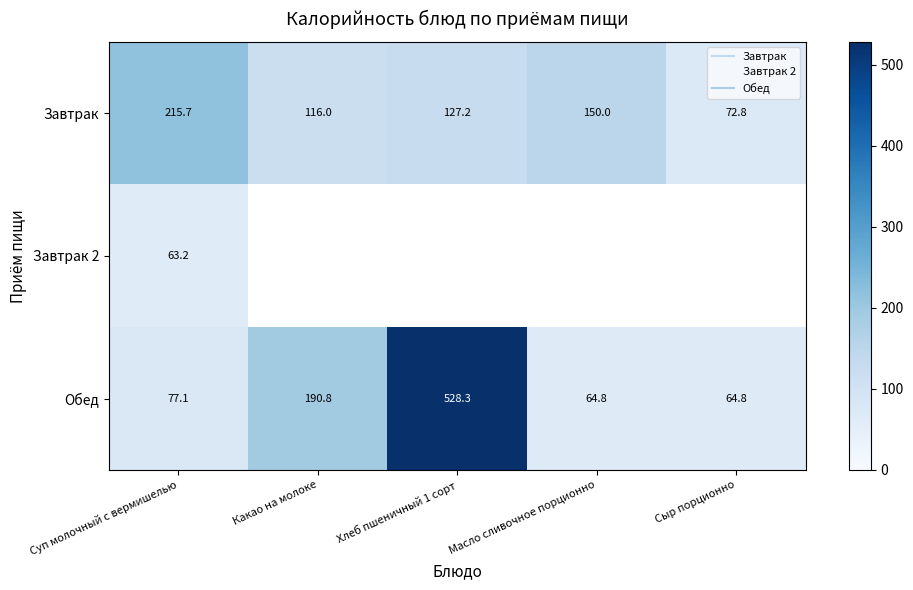

What is the smallest value displayed?

63.2